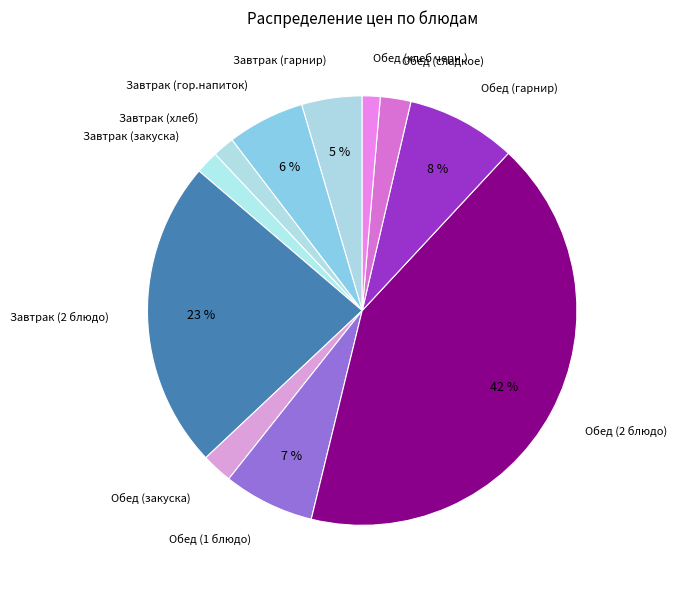

Approximately how many times larger is the value at Завтрак (хлеб) compared to Завтрак (гор.напиток)?

0.3